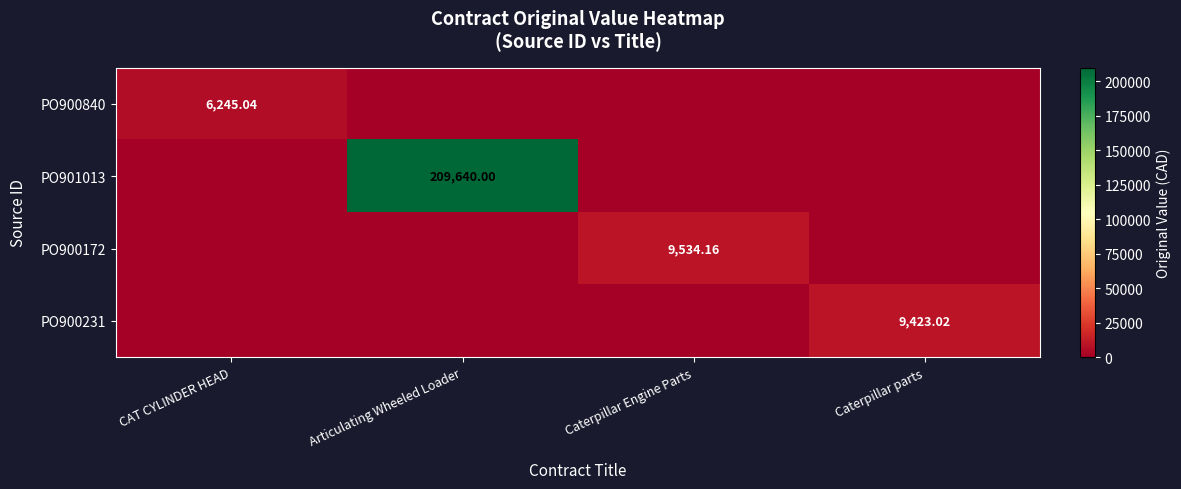

How many values in PO900840 are above zero?

1